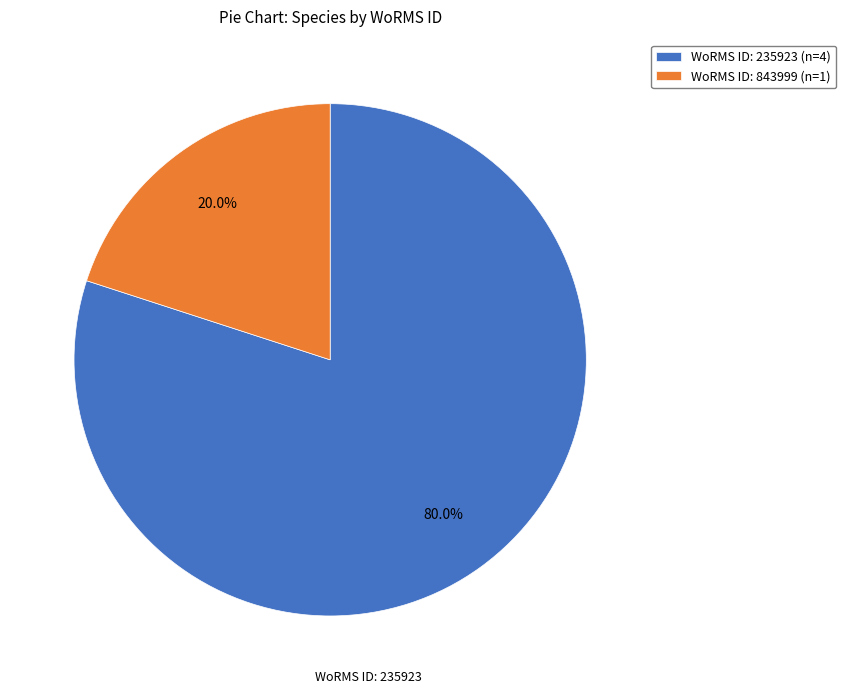

Which category has the biggest portion of the pie?

WoRMS ID: 235923 (n=4)